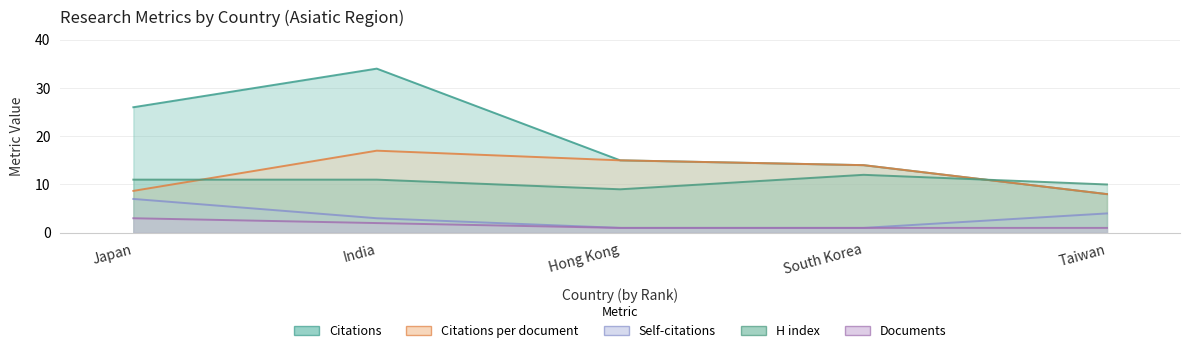

Which series has the largest total across all categories?

Citations